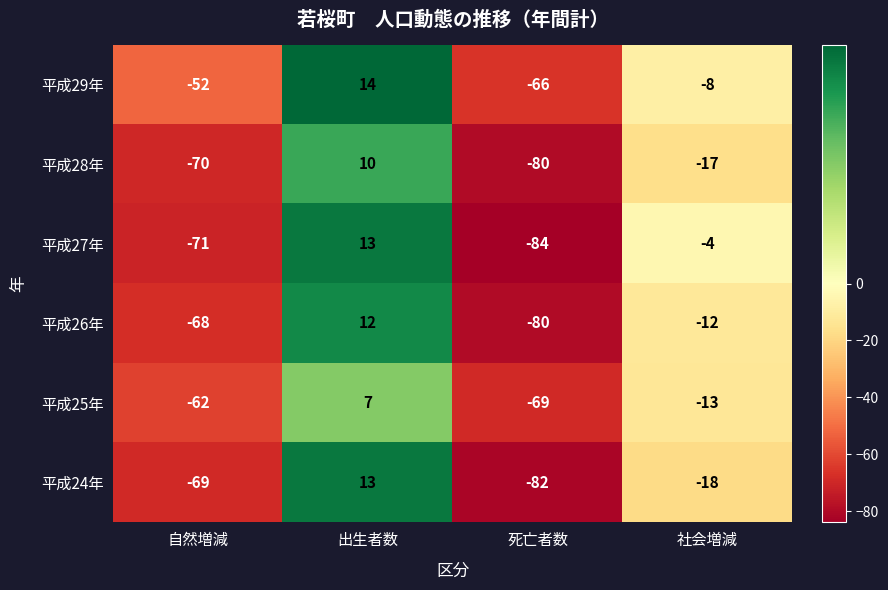

Reading left to right, list all the values displayed in this chart.

平成29年: -52	14	-66	-8
平成28年: -70	10	-80	-17
平成27年: -71	13	-84	-4
平成26年: -68	12	-80	-12
平成25年: -62	7	-69	-13
平成24年: -69	13	-82	-18